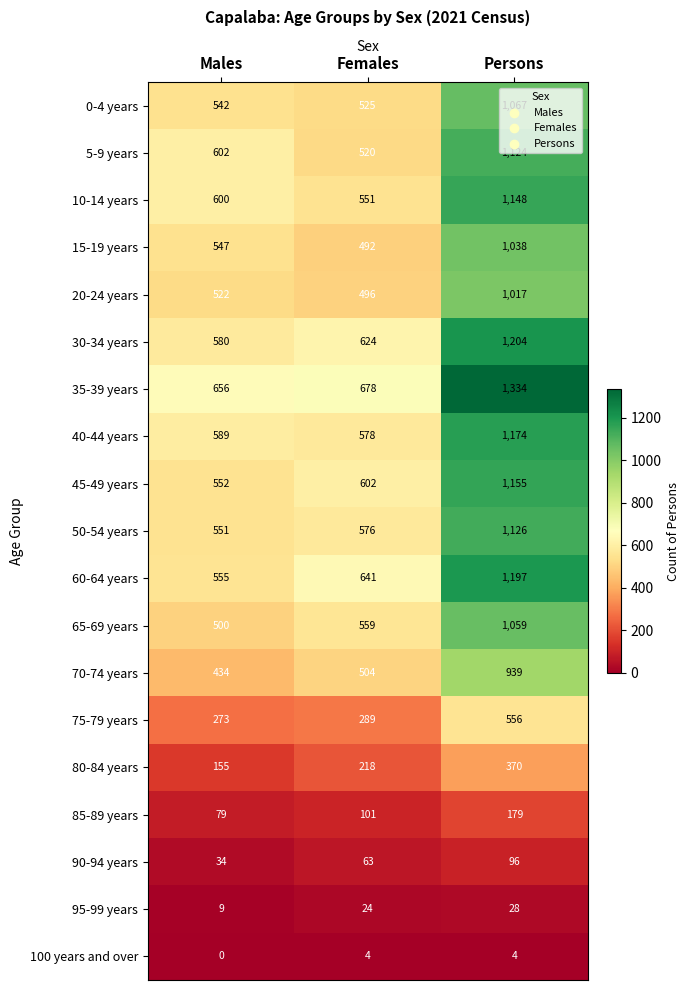

Which series has the largest range (max minus min)?

35-39 years